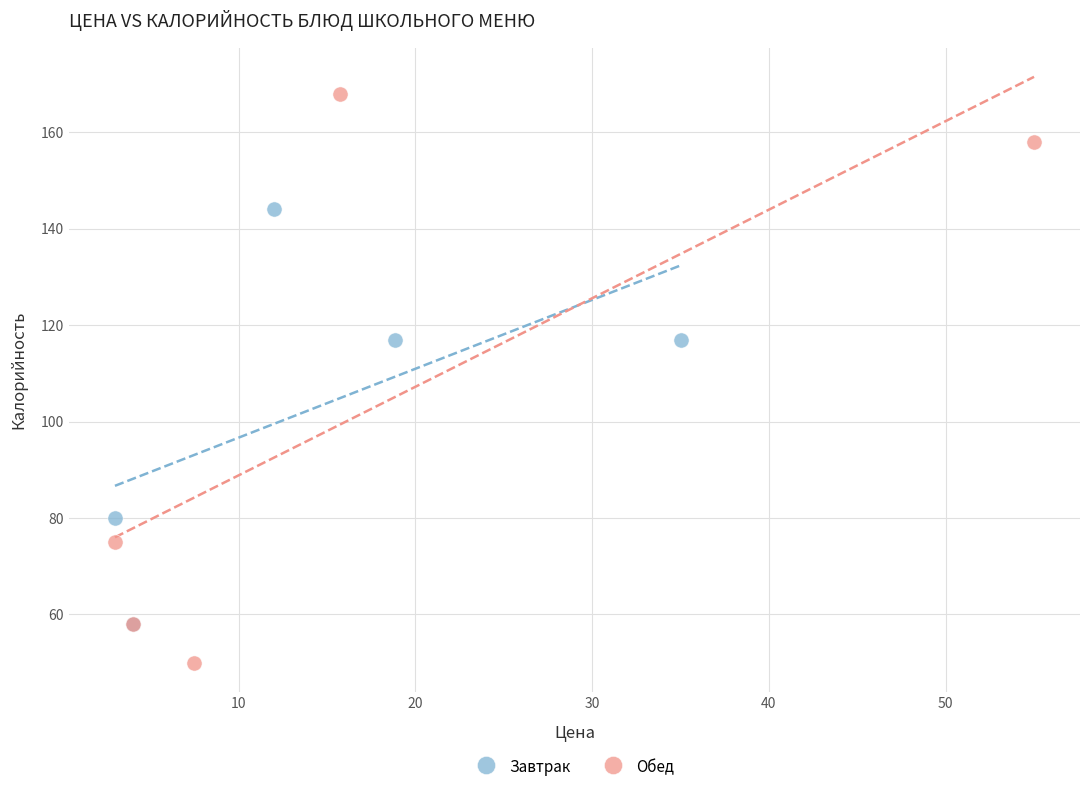

Which series reaches the minimum Y coordinate?

Обед